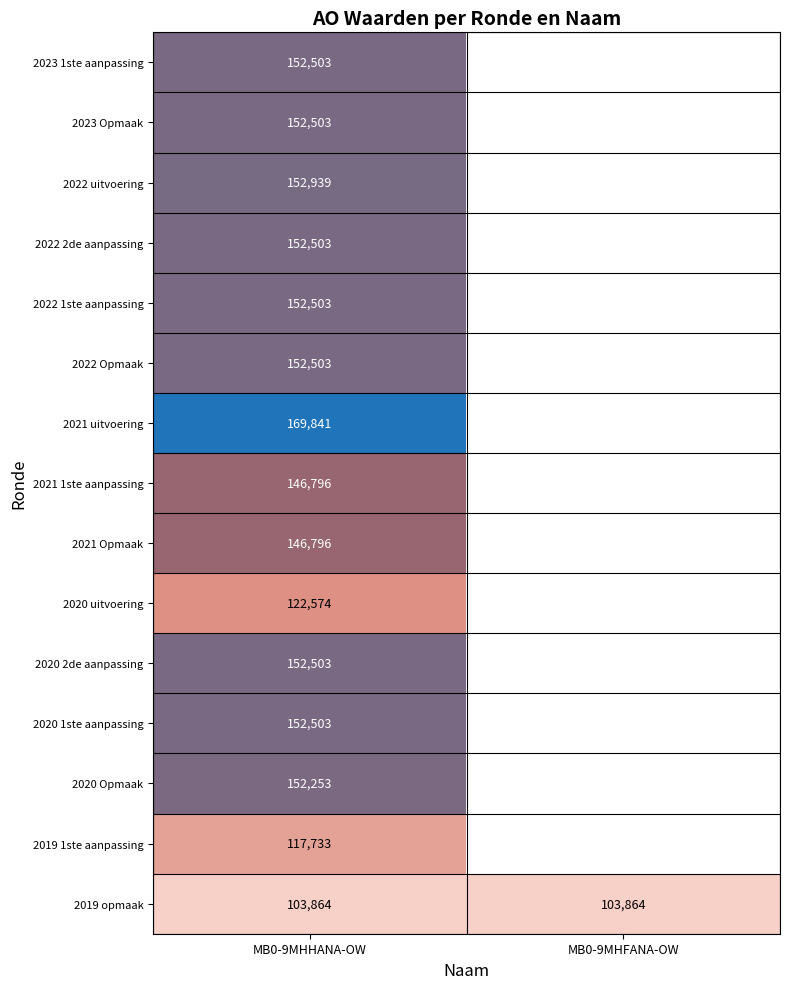

True or false: 2022 2de aanpassing has a value of 234480 at MB0-9MHHANA-OW.

False